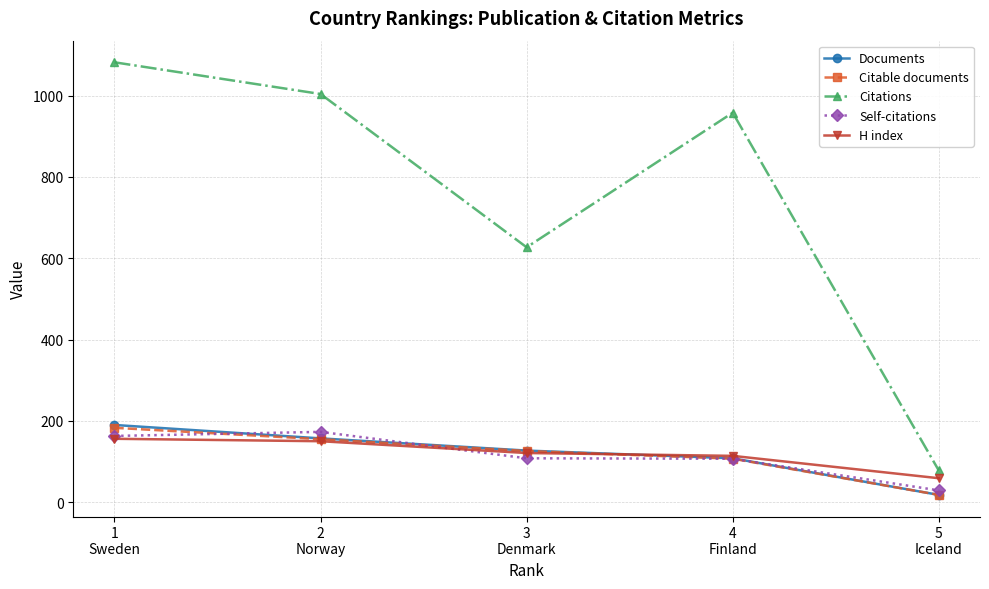

True or false: Citations has more than 1 interior local peaks.

False